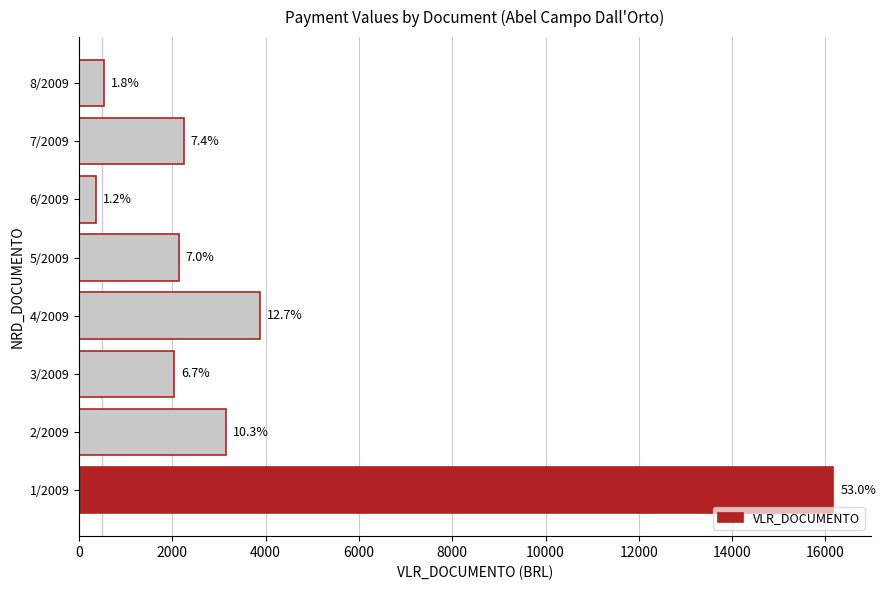

How many bars are there in total?

8